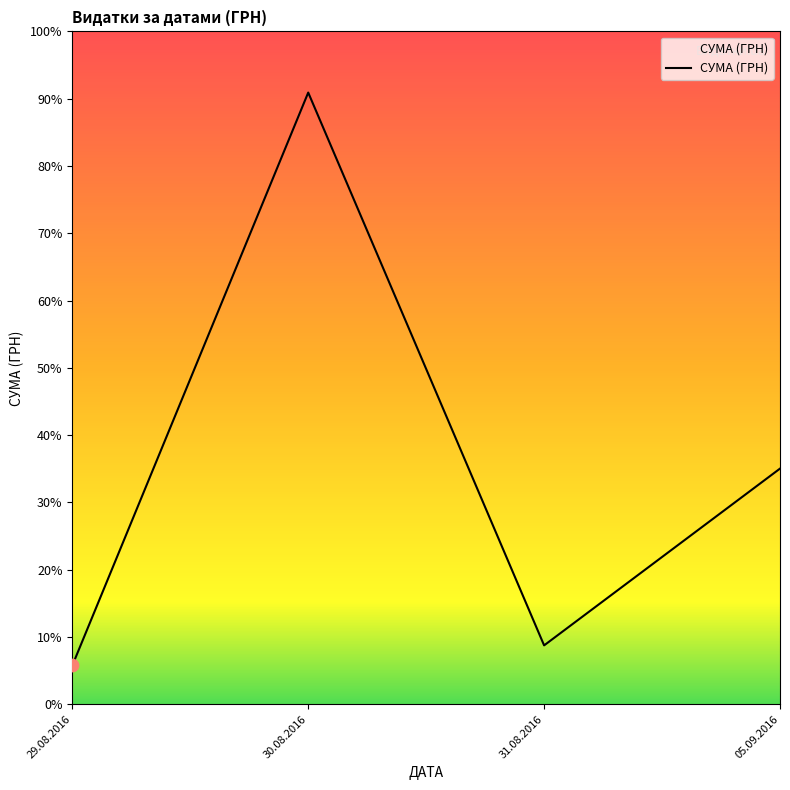

Does the chart have visible grid lines?

No